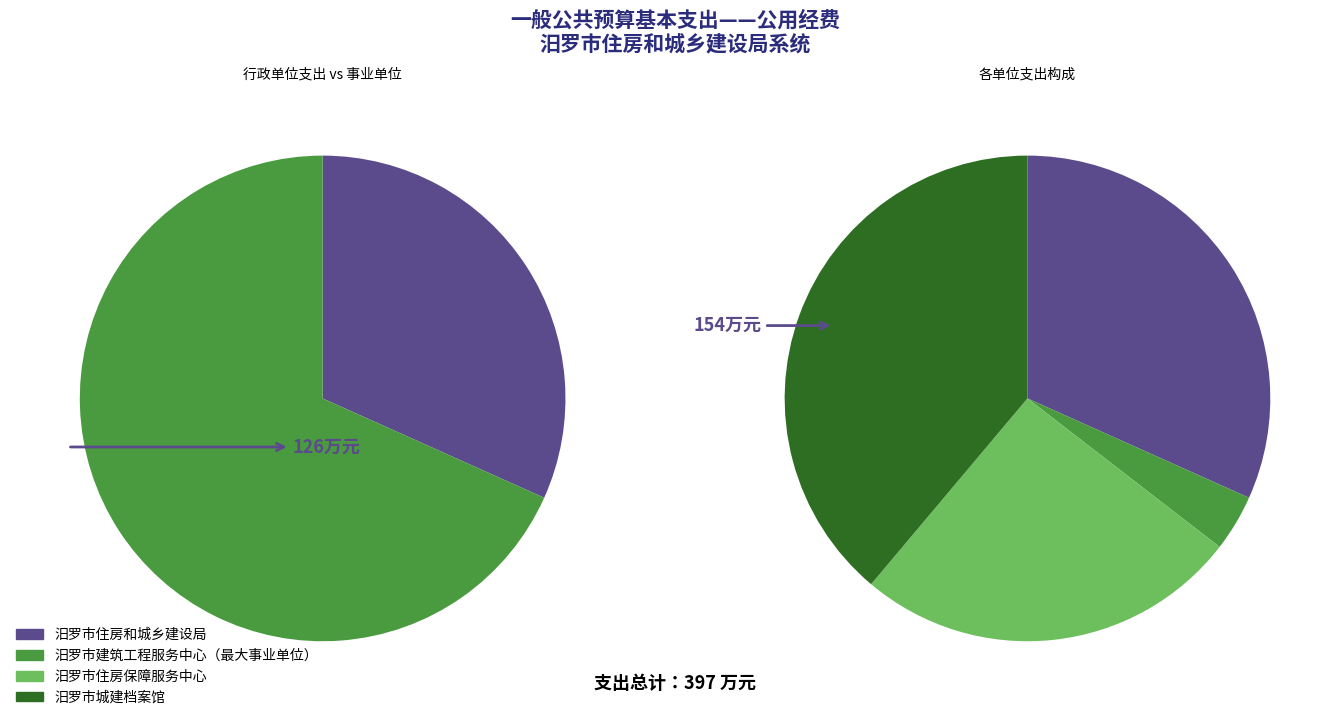

Does 汨罗市城建档案馆 account for over 50% of the chart?

No